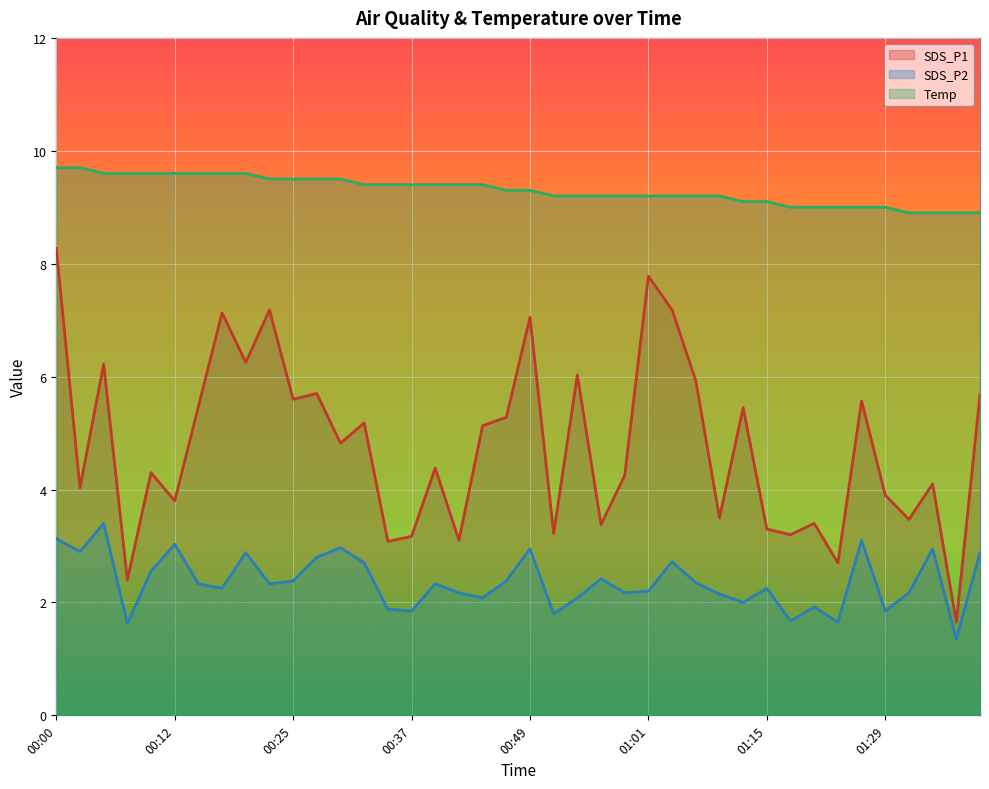

The value of SDS_P2 at 00:22 is 2.3. True or false?

True